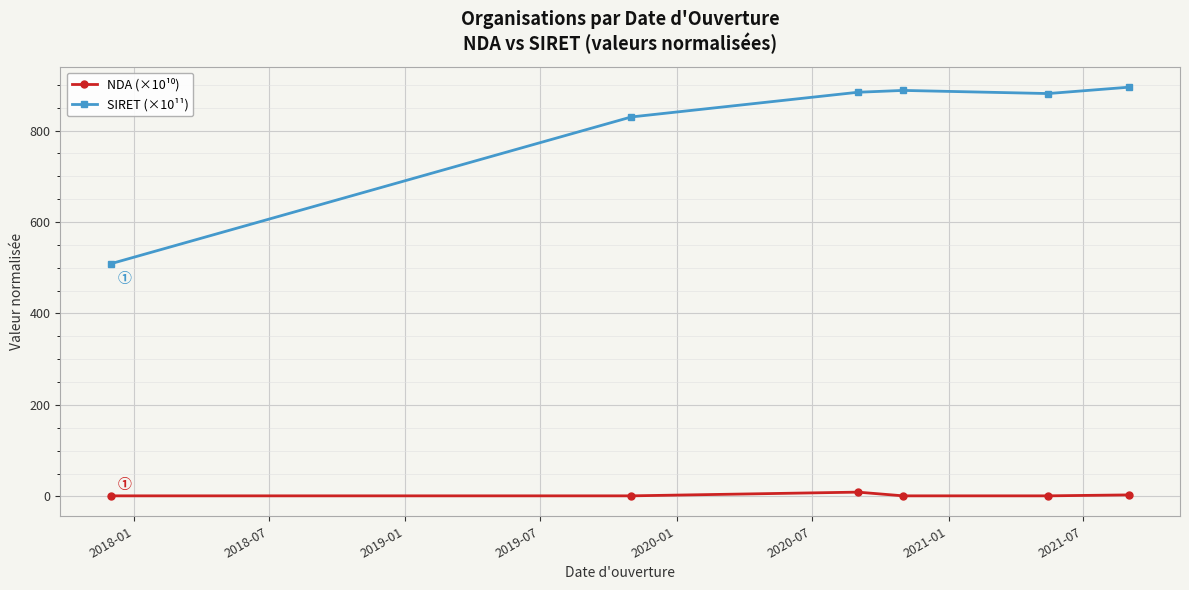

What is the value of the SIRET (×10¹¹) point at the 2nd from the left?

829.8